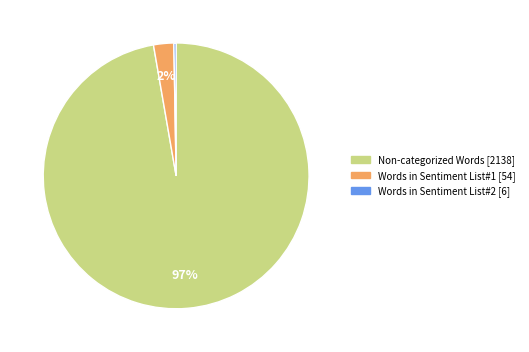

To the nearest percent, what is the average slice percentage?

33%